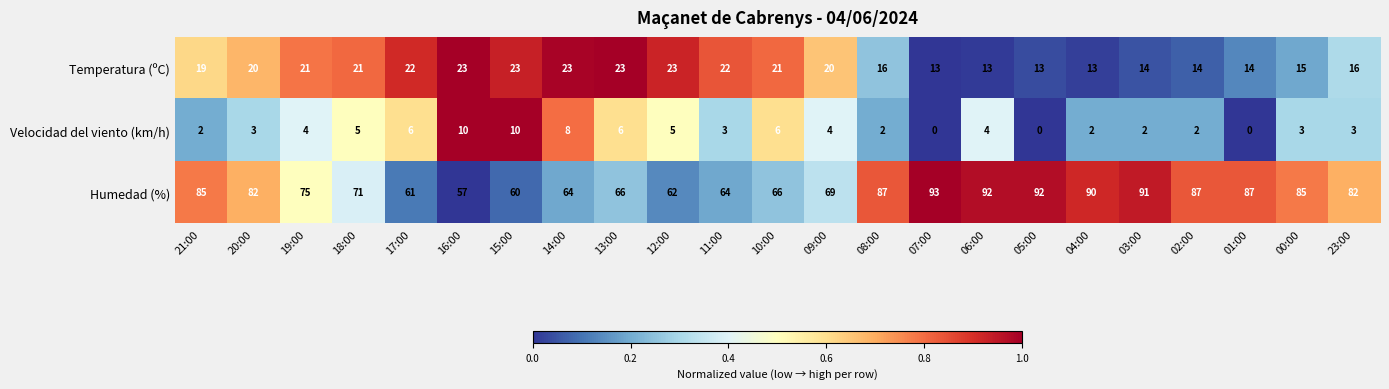

At which category is the sum across all series the highest?

06:00